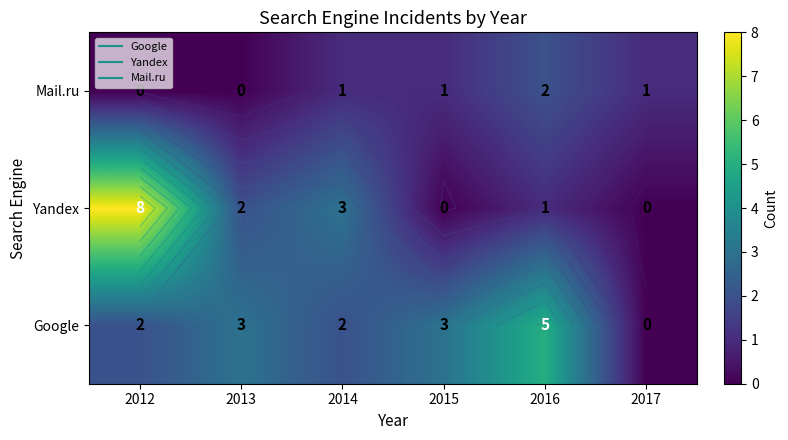

What is the difference between the maximum and second lowest values in the Yandex series?

8